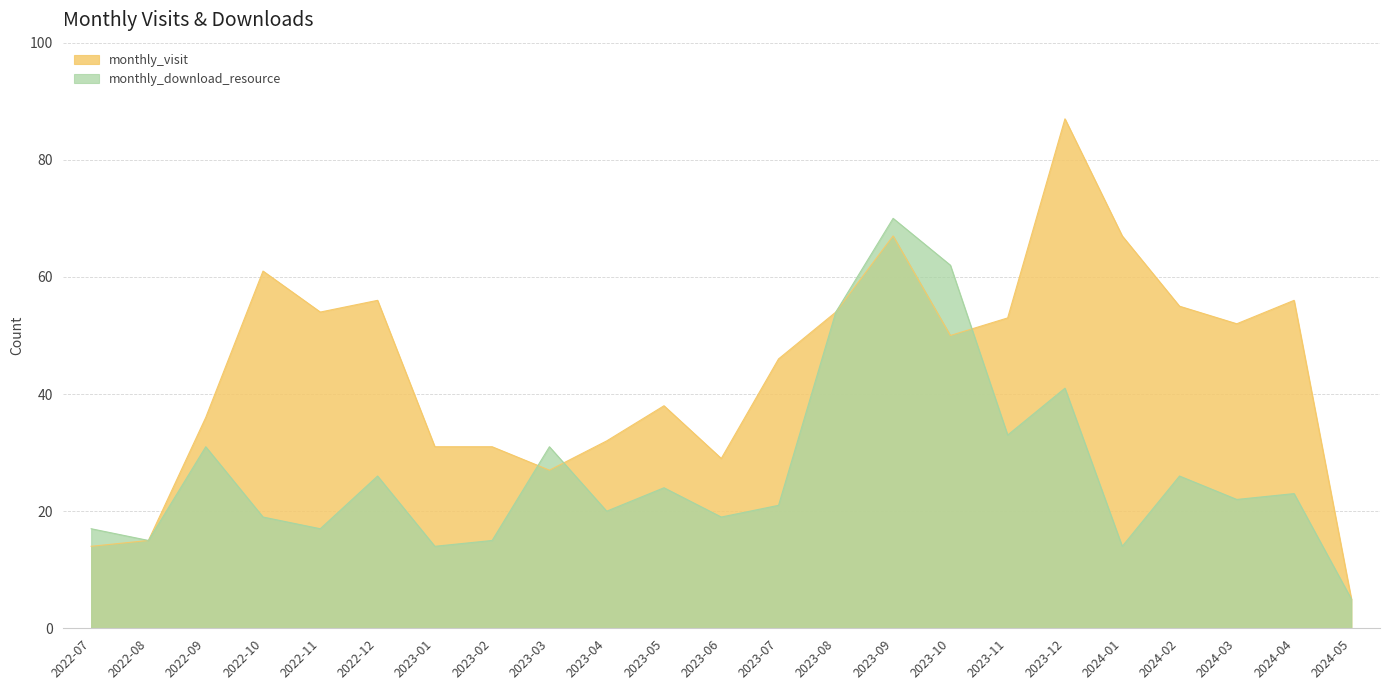

What is the sum of all monthly_download_resource values?

619